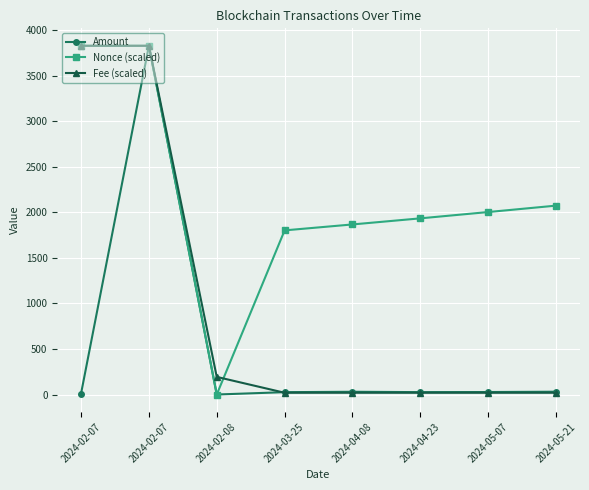

Is this an area chart (filled region under the line)?

No